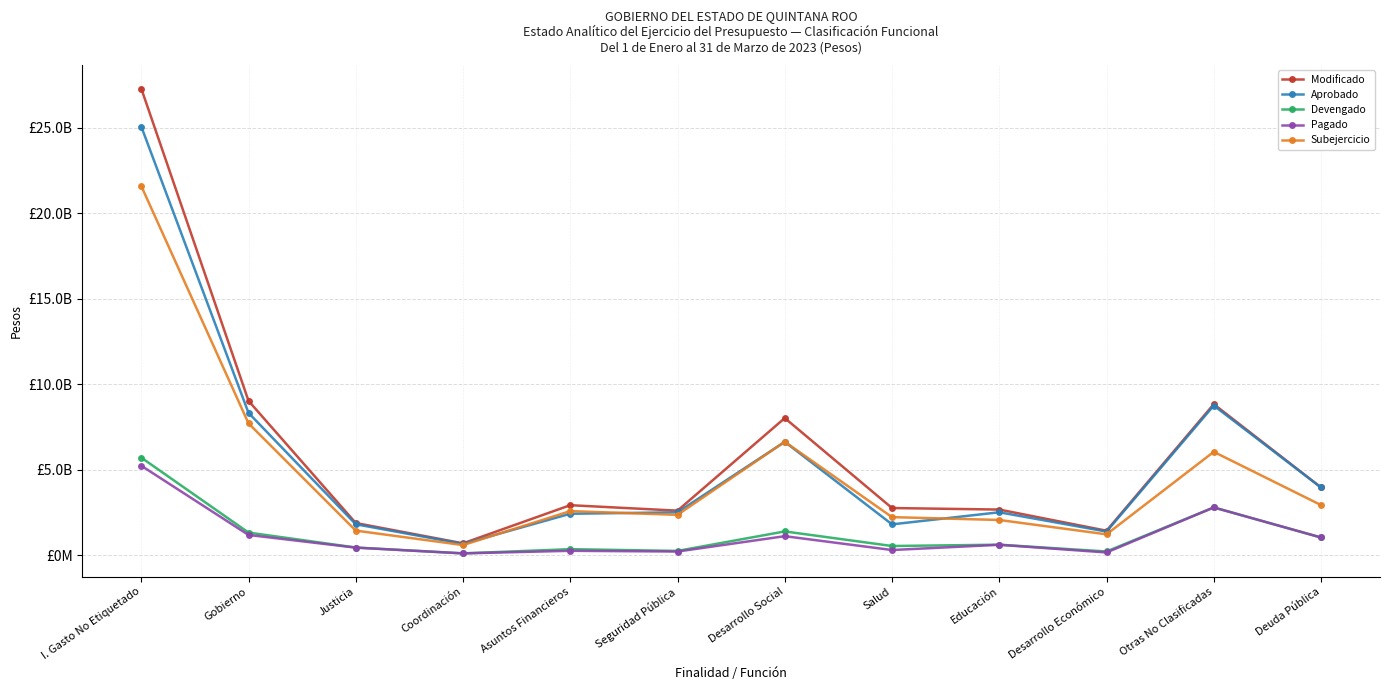

What are all the series names shown in the legend?

Modificado, Aprobado, Devengado, Pagado, Subejercicio